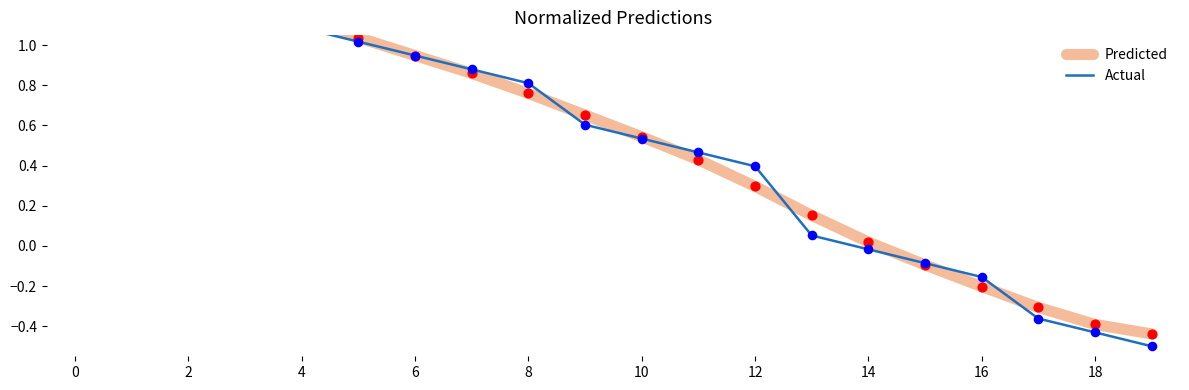

Which series reaches the maximum Y coordinate?

Actual